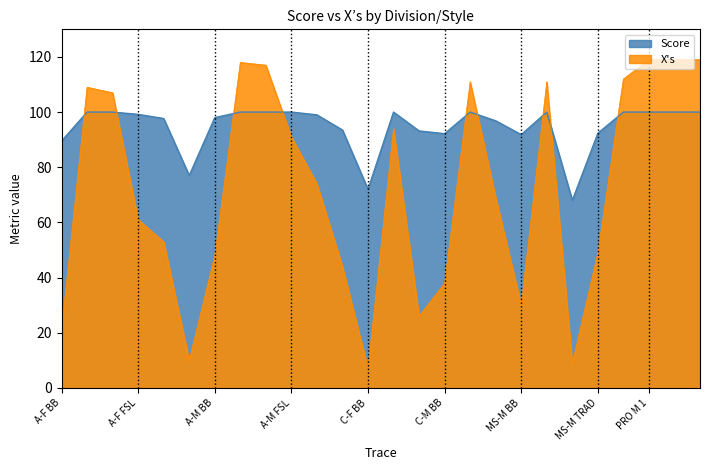

What is the lowest value of the Score series?

68.0